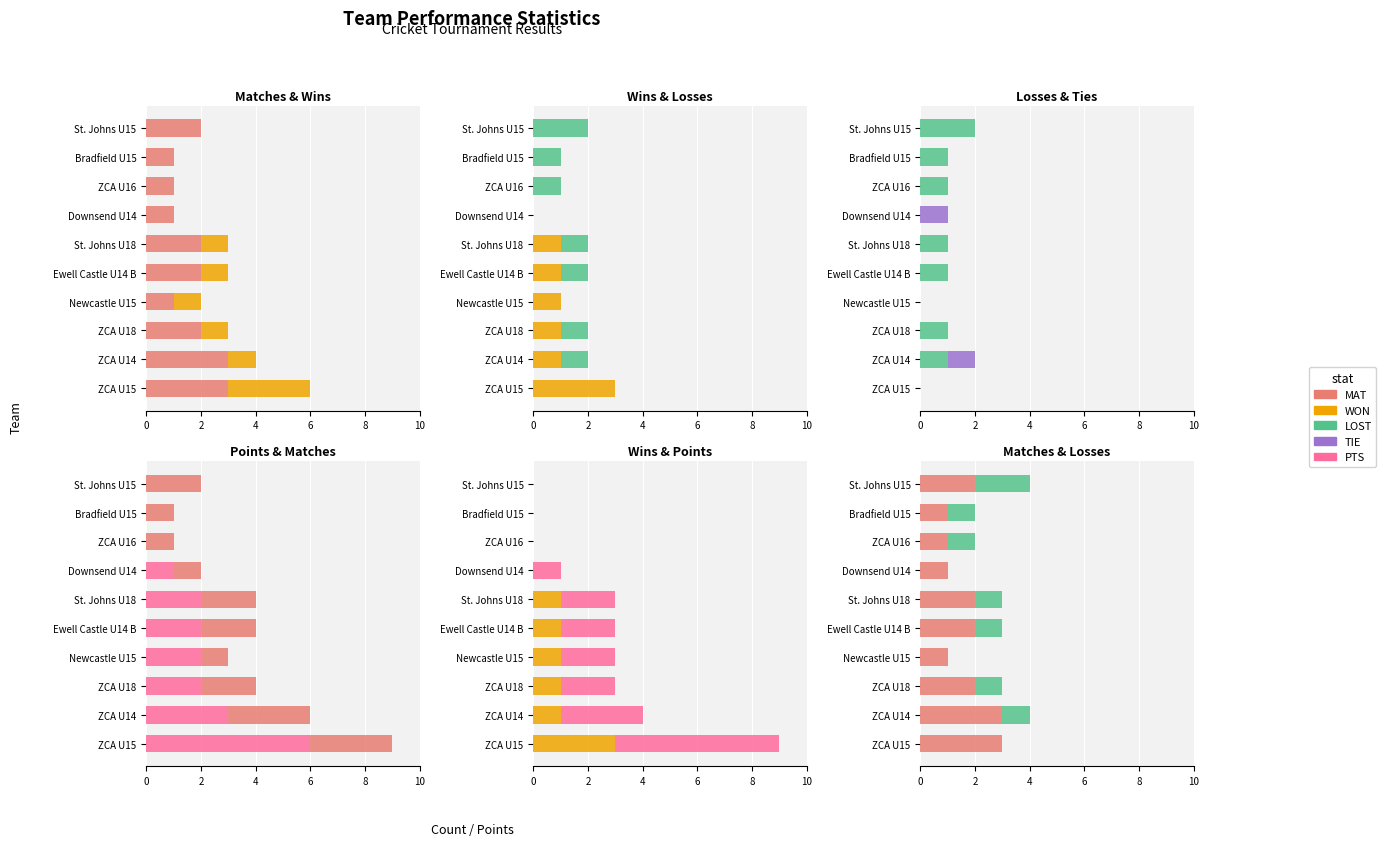

Between ZCA U18 and ZCA U16, which series saw the biggest shift?

PTS